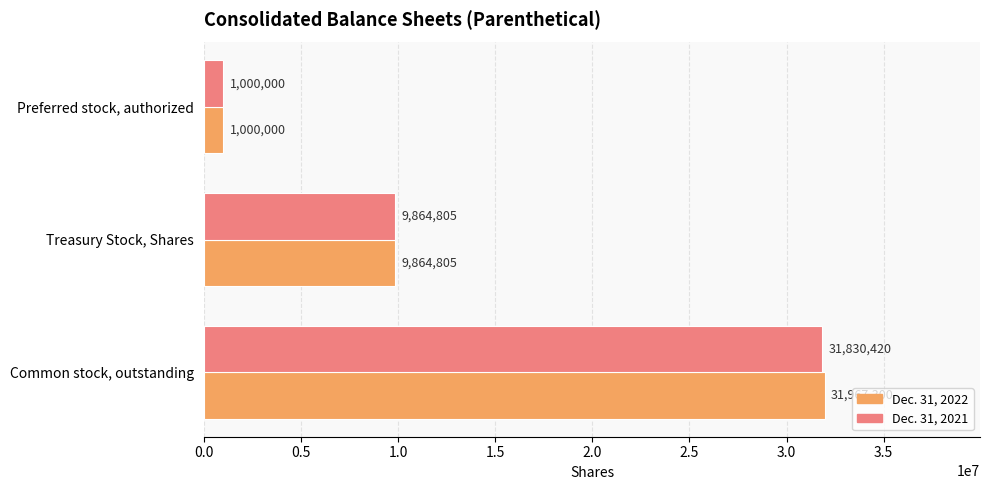

Which category has the lowest value in the Dec. 31, 2022 series?

Preferred stock, authorized